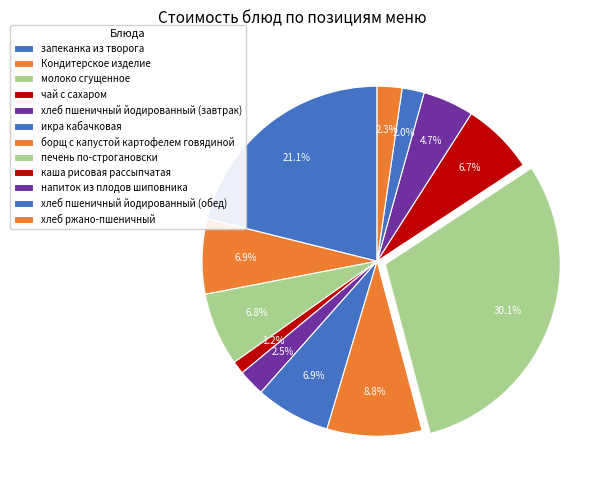

Which category has the biggest portion of the pie?

печень по-строгановски